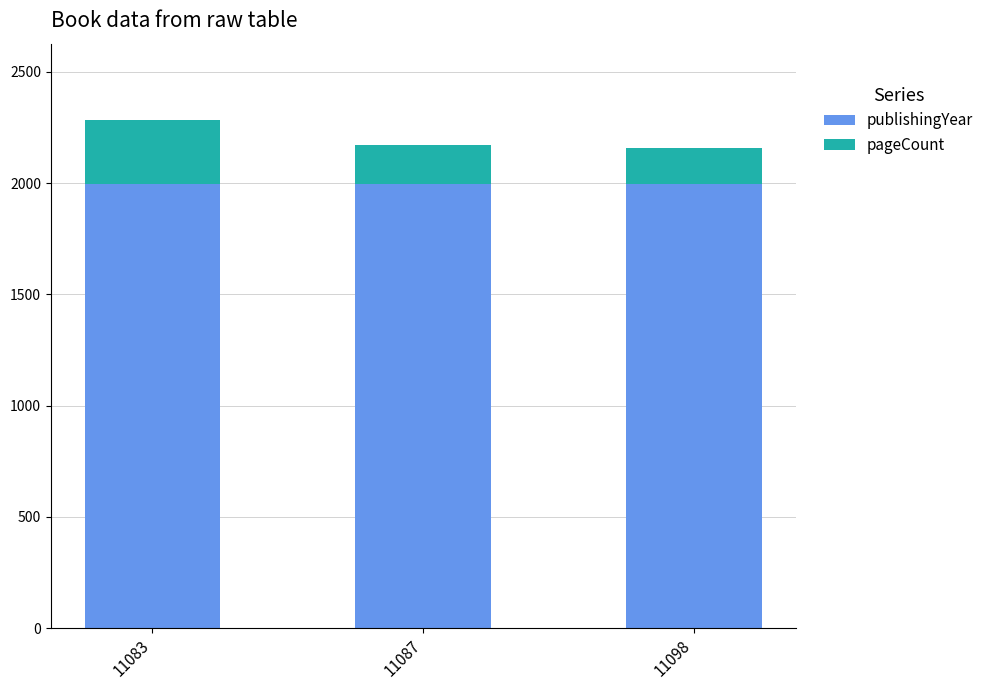

The value of publishingYear at 11083 is 2747. True or false?

False